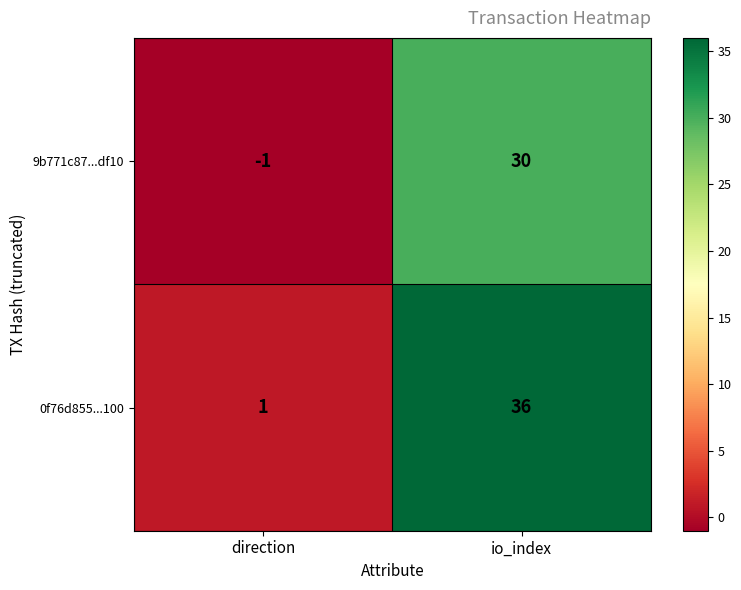

What is the spread (max minus min) of values at direction?

2